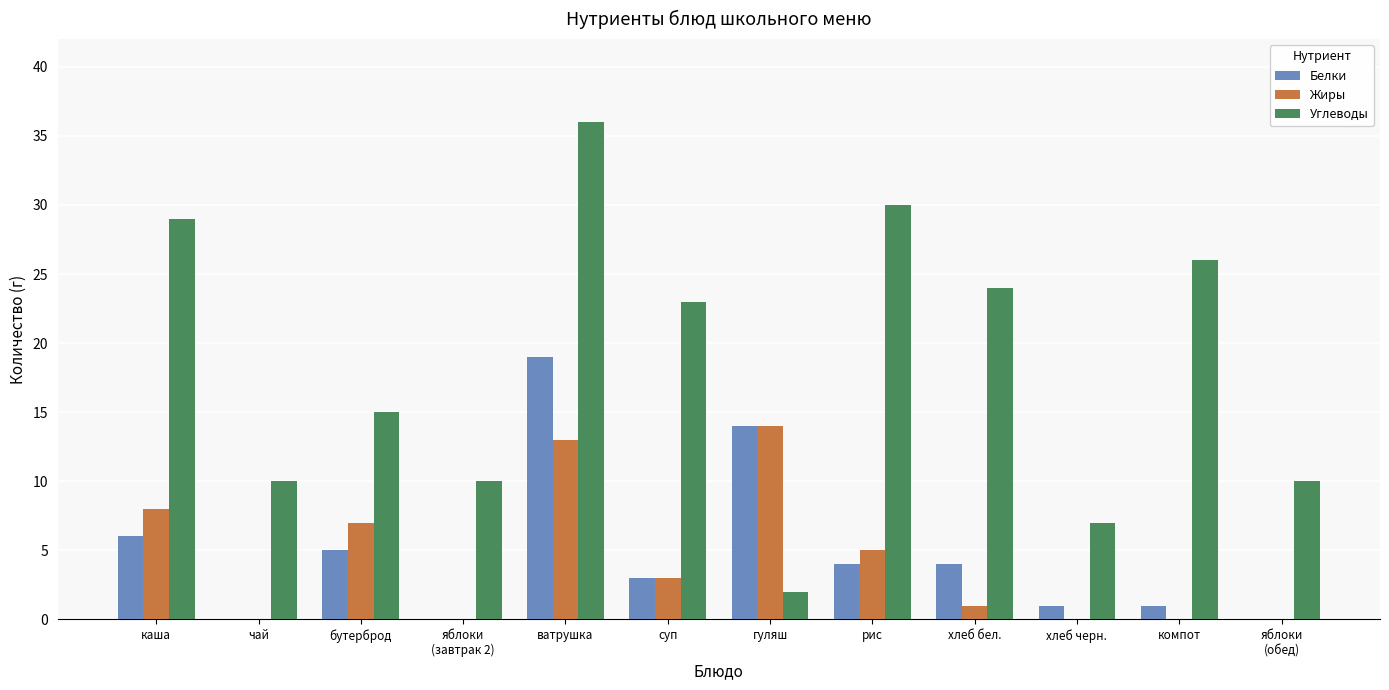

Is it true that Жиры equals 0 at чай?

True